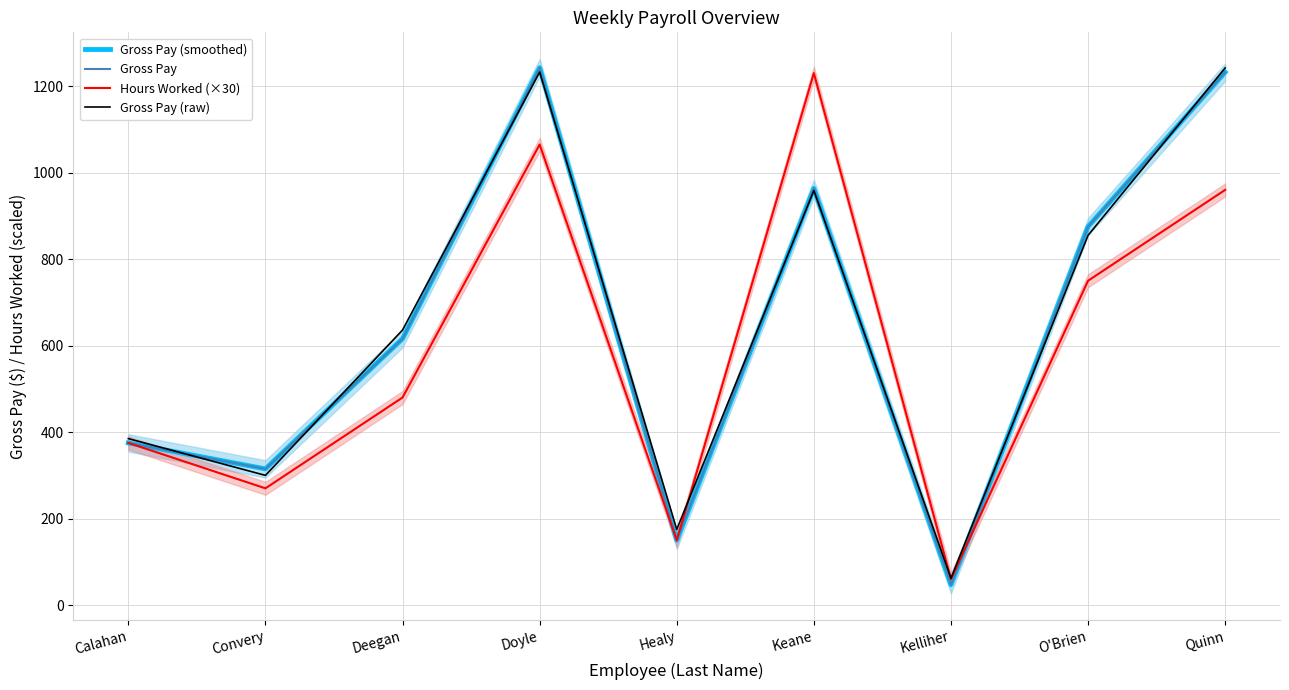

True or false: Gross Pay (smoothed) has more than 0 points higher than both neighbors.

True